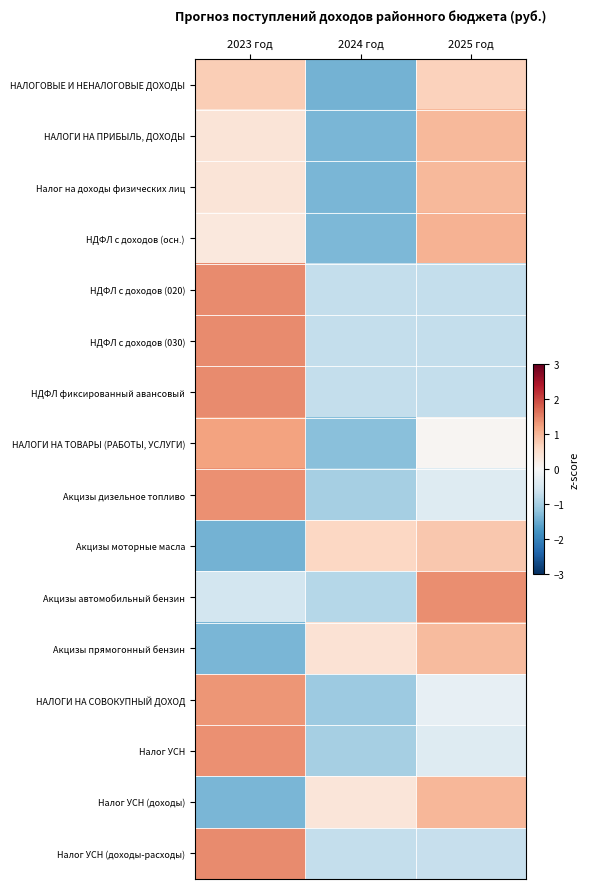

At how many categories does at least one series exceed 0?

3